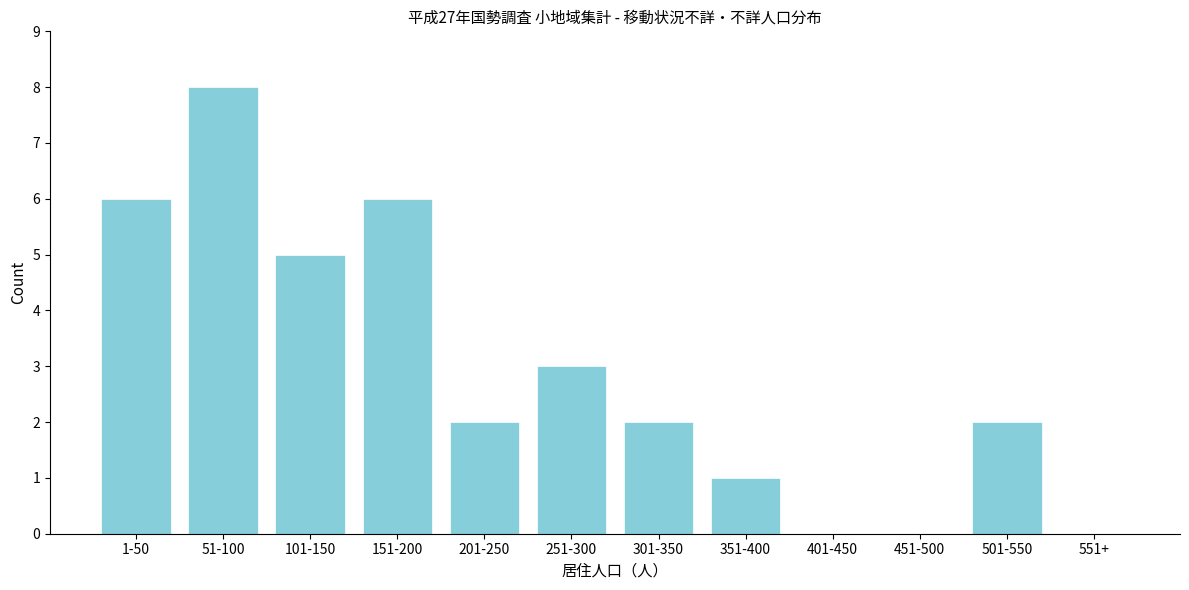

Reading left to right, list all the values displayed in this chart.

1-50=6	51-100=8	101-150=5	151-200=6	201-250=2	251-300=3	301-350=2	351-400=1	401-450=0	451-500=0	501-550=2	551+=0